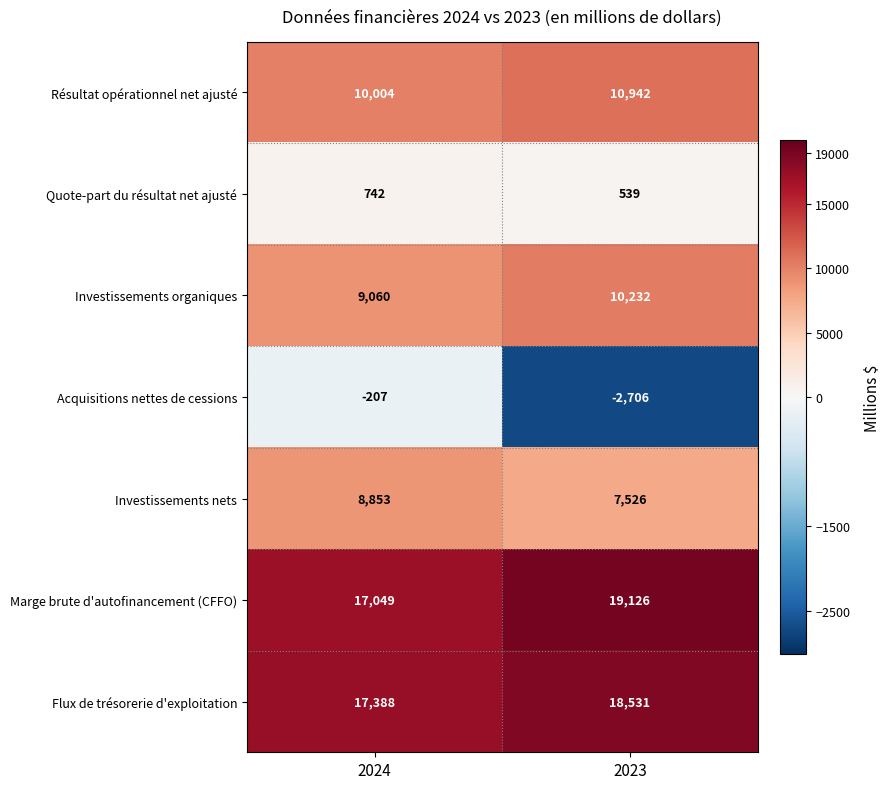

What is the difference between the highest and lowest values at 2023?

21832